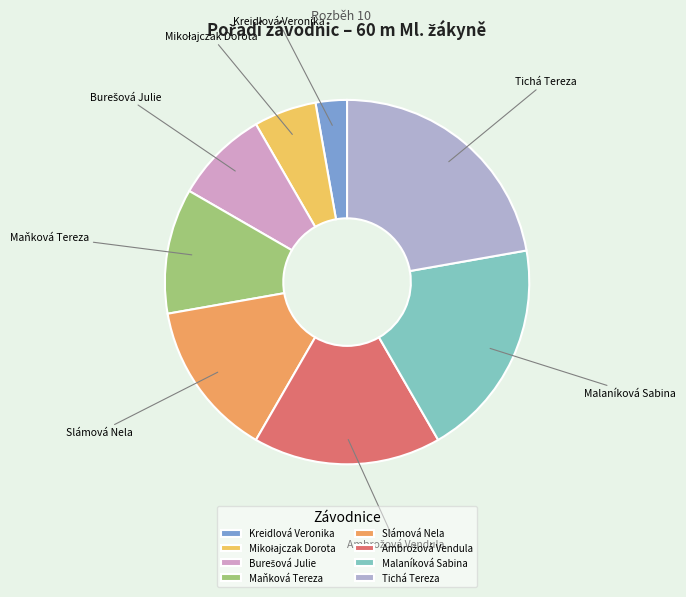

Count the number of slices in the pie.

8